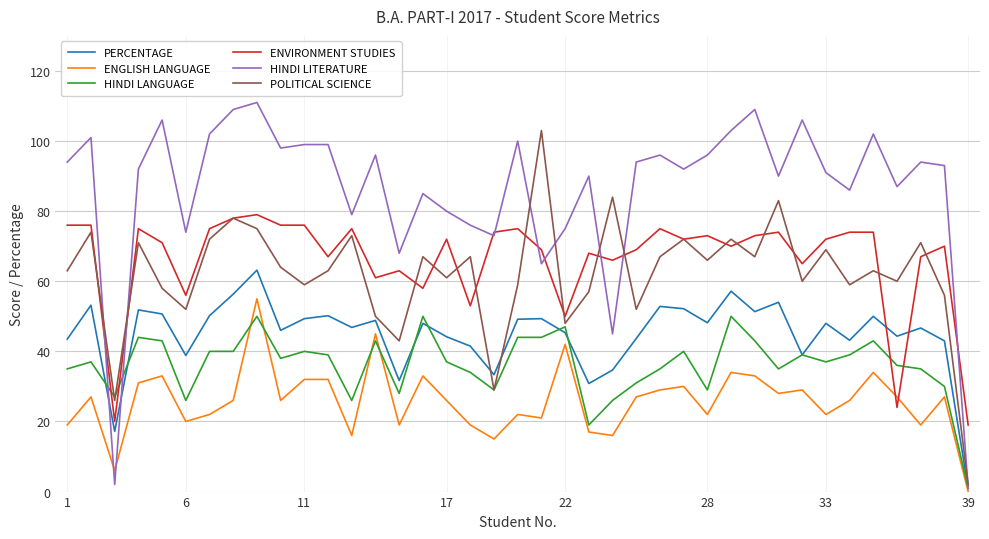

Which series has the widest spread of values?

HINDI LITERATURE